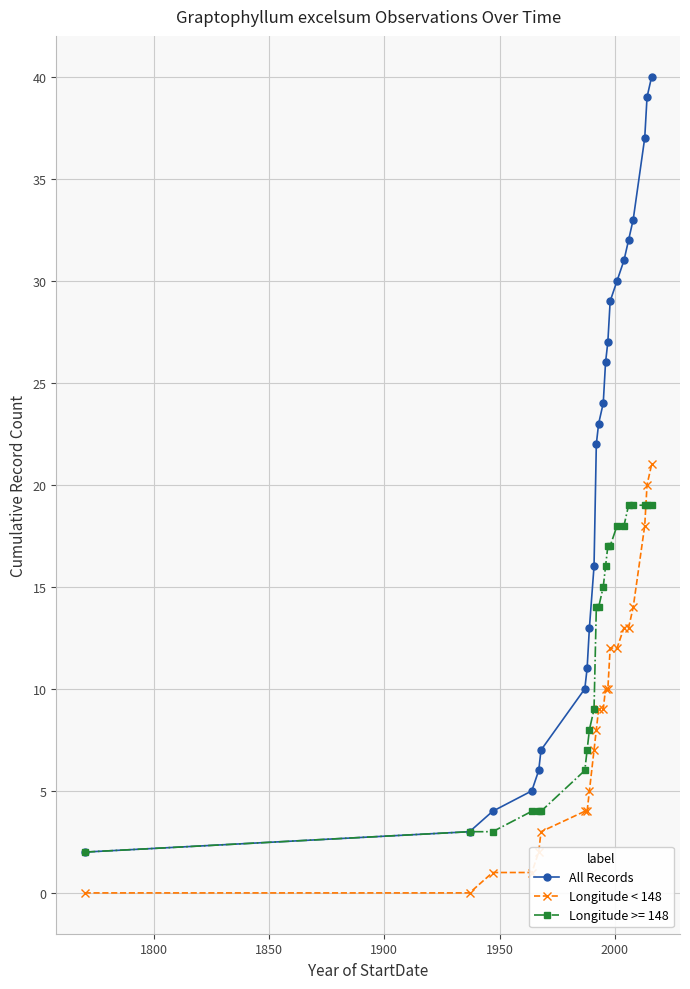

What is the difference between the maximum and minimum values in the Longitude < 148 series?

21